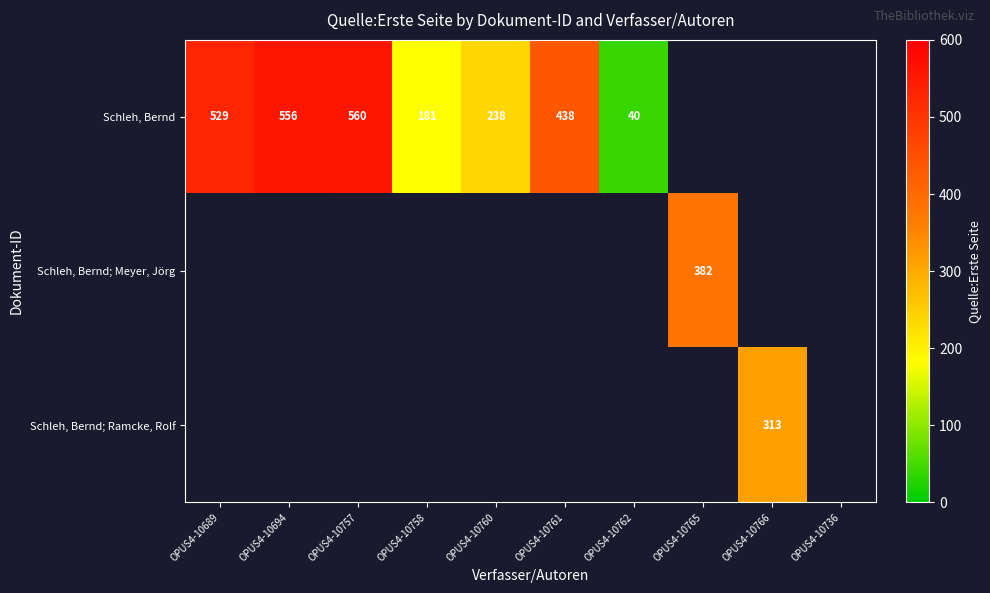

What is the difference between the Schleh, Bernd values at OPUS4-10758 and OPUS4-10757?

379